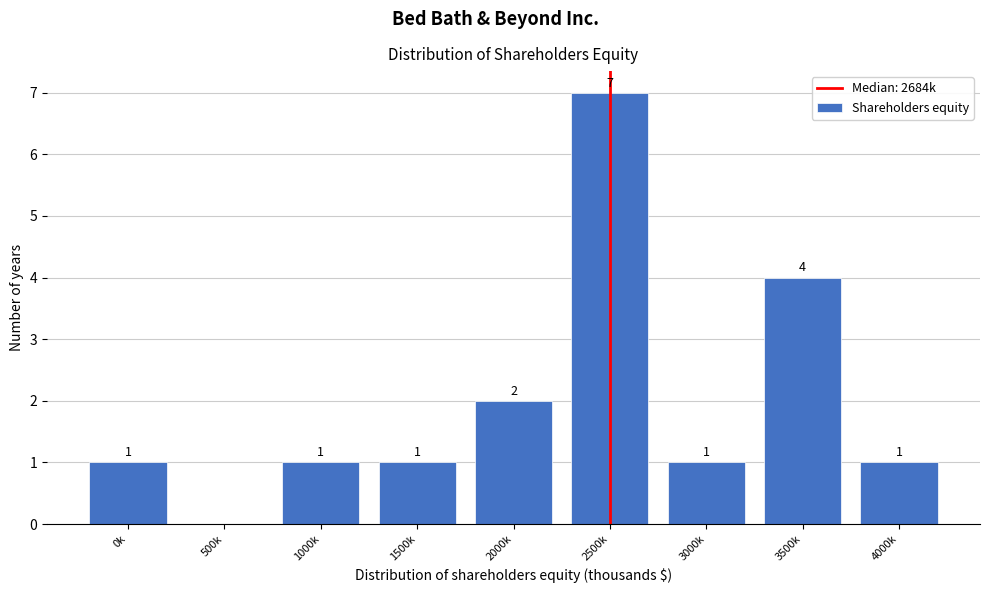

Reading left to right, what are all the values shown in this chart?

0k=1	500k=0	1000k=1	1500k=1	2000k=2	2500k=7	3000k=1	3500k=4	4000k=1